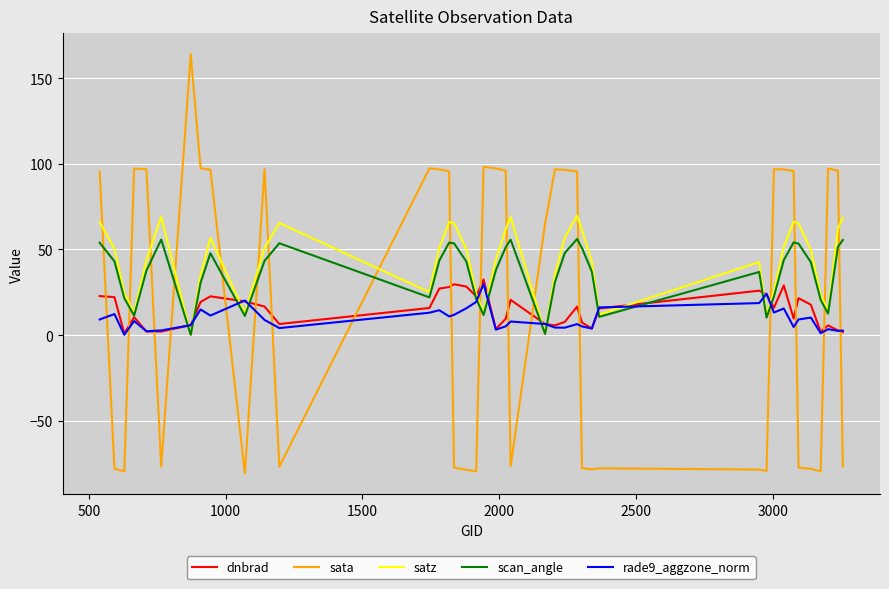

At how many categories does at least one series exceed 22?

38